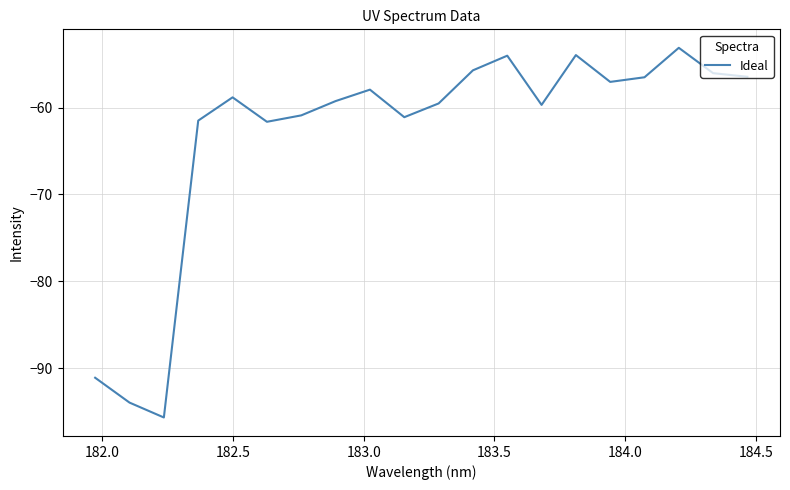

What is the smallest value displayed?

-95.7